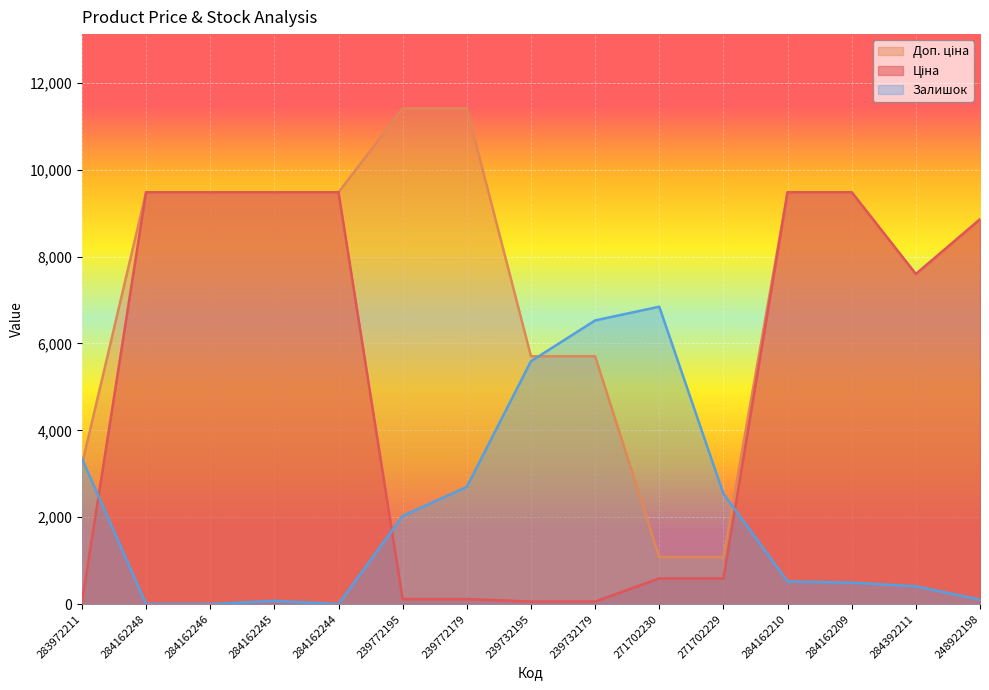

What is the value of the Залишок point at the 11th from the left?

2539.3